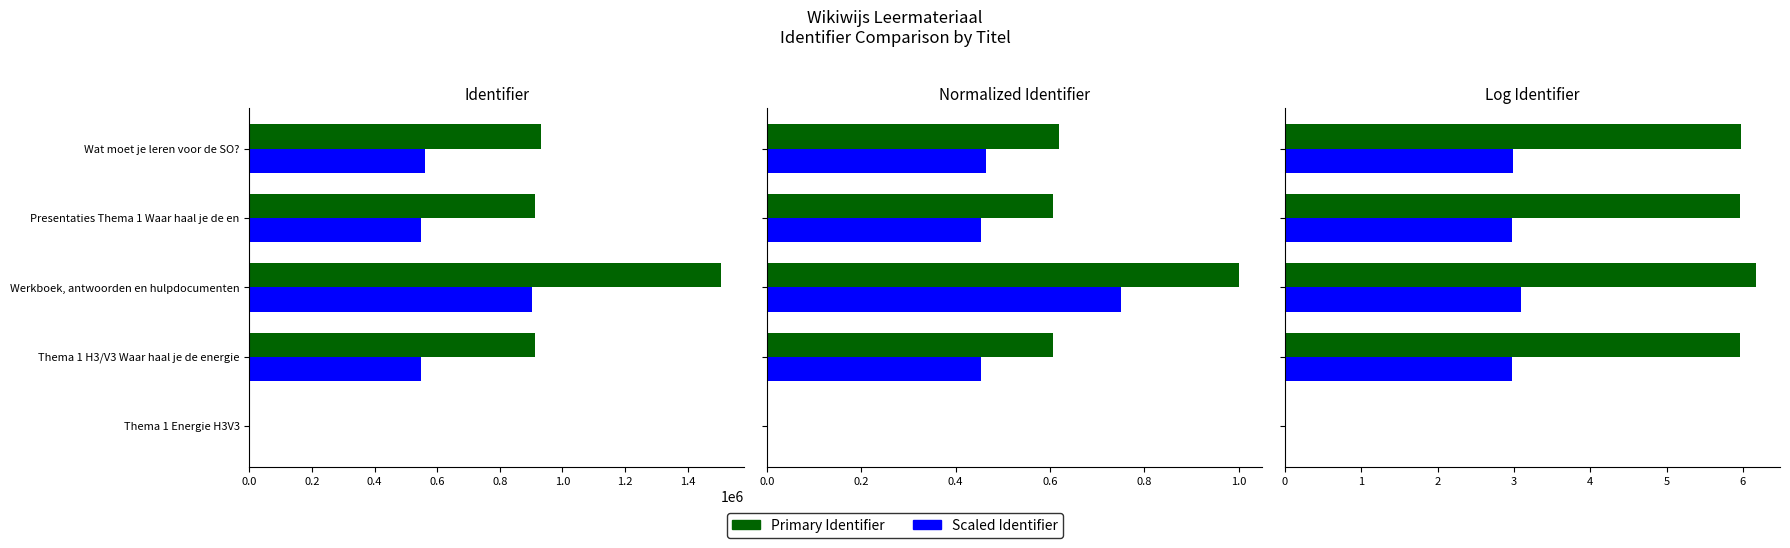

Are the bars grouped side by side (vs. stacked)?

Yes